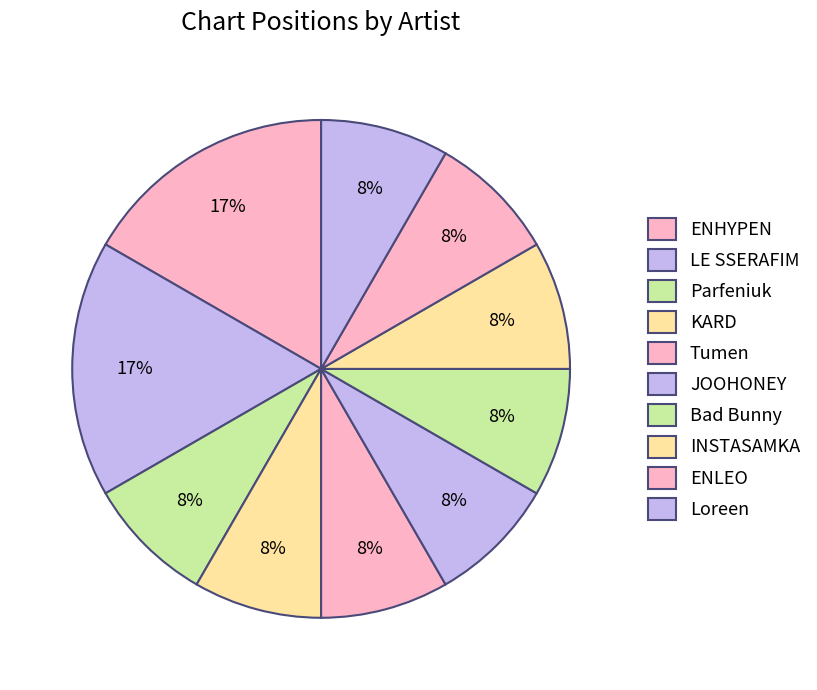

True or false: LE SSERAFIM accounts for 32% of the total.

False